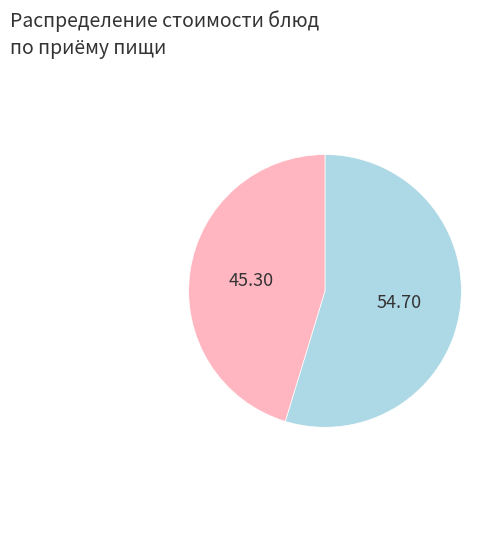

Is there a majority slice in this chart?

Yes